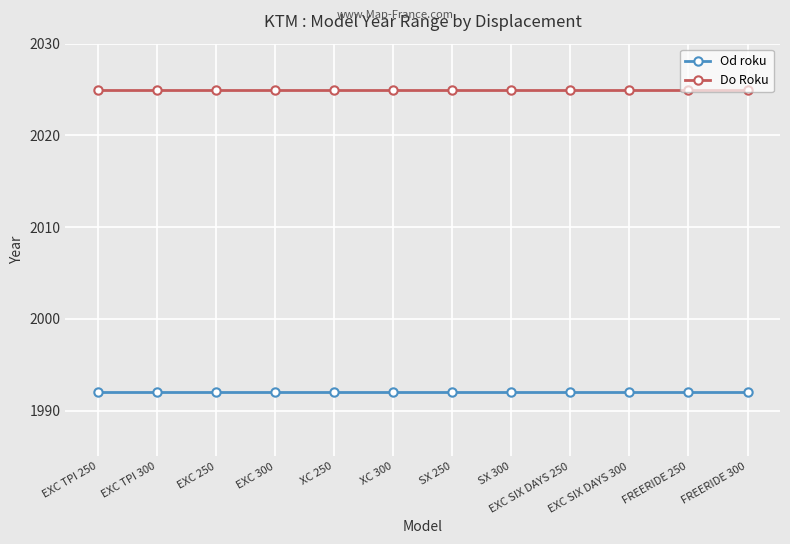

Reading left to right, list all the values displayed in this chart.

Od roku: 1992	1992	1992	1992	1992	1992	1992	1992	1992	1992	1992	1992
Do Roku: 2025	2025	2025	2025	2025	2025	2025	2025	2025	2025	2025	2025